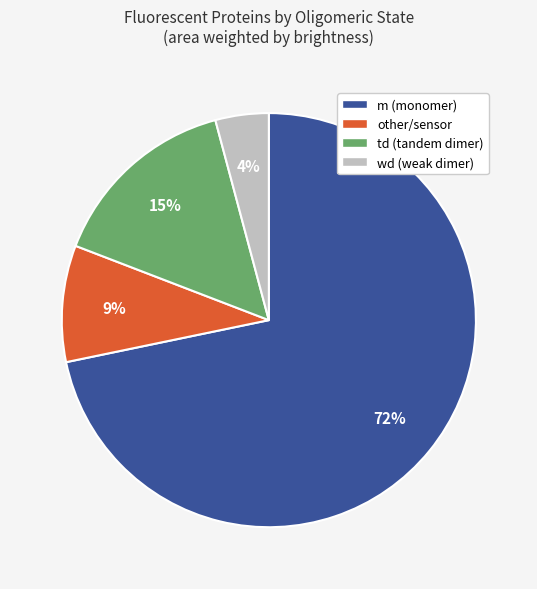

Is there any slice that represents more than half of the pie?

Yes